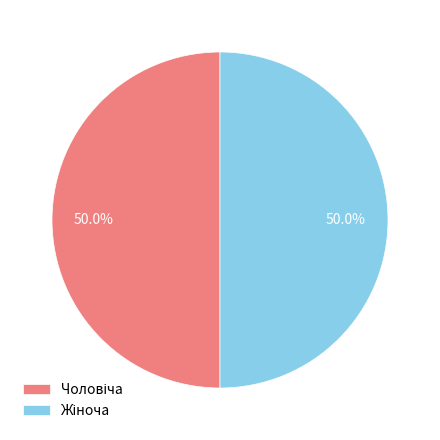

To the nearest percent, what is the difference between the largest and smallest slice percentages?

0%